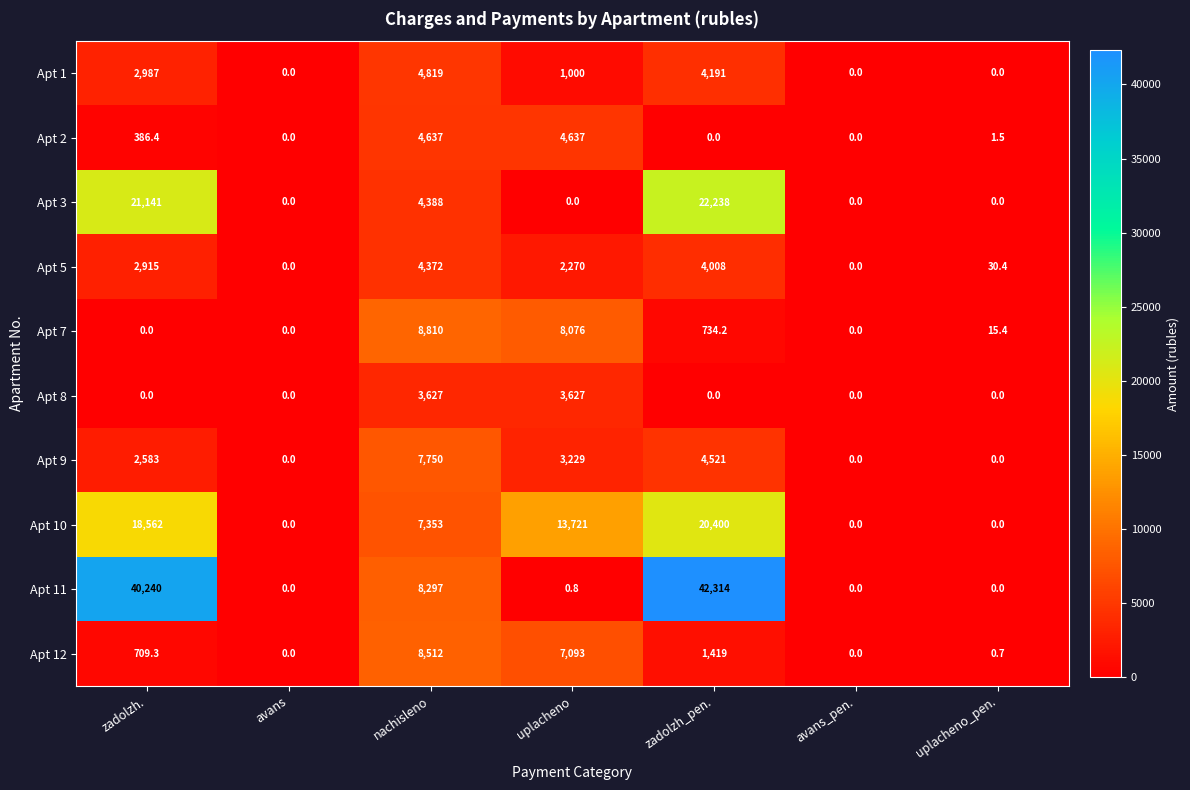

Where is Apt 1 nearest to the value 2409?

zadolzh.